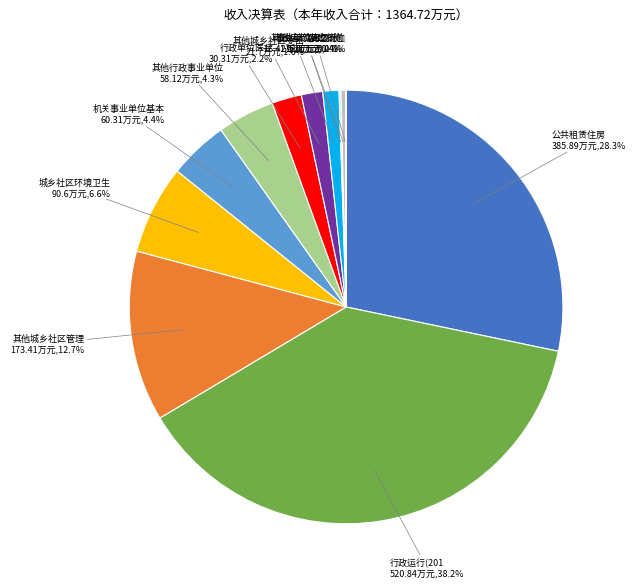

Is there a majority slice in this chart?

No